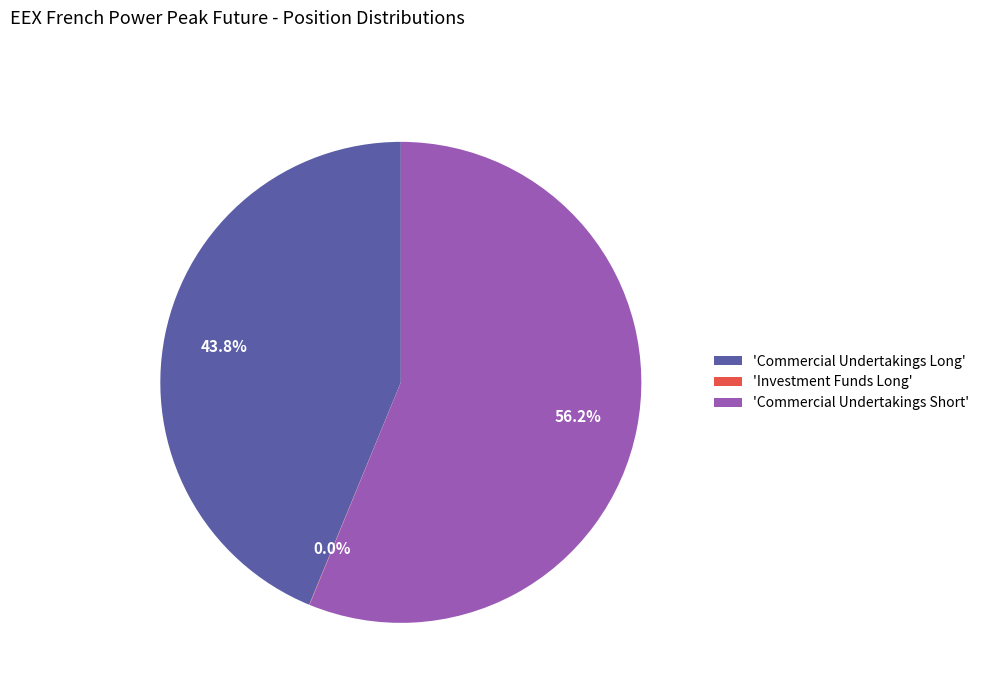

What is the largest slice in the pie chart?

'Commercial Undertakings Short'